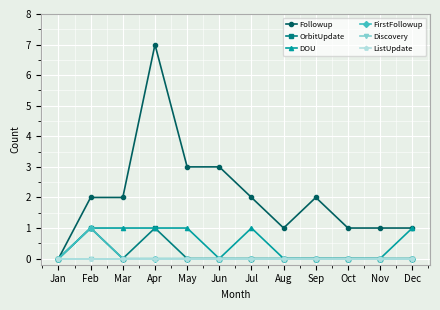

Is this an area chart (filled region under the line)?

No